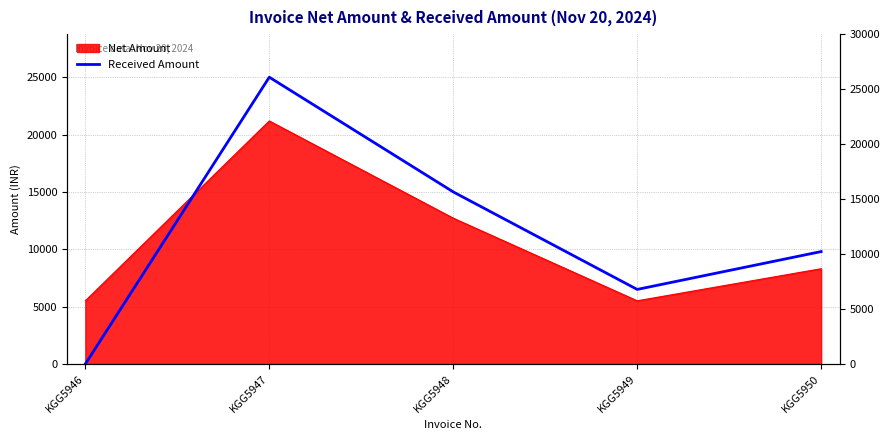

Is it true that the value at KGG5949 is 11138?

False